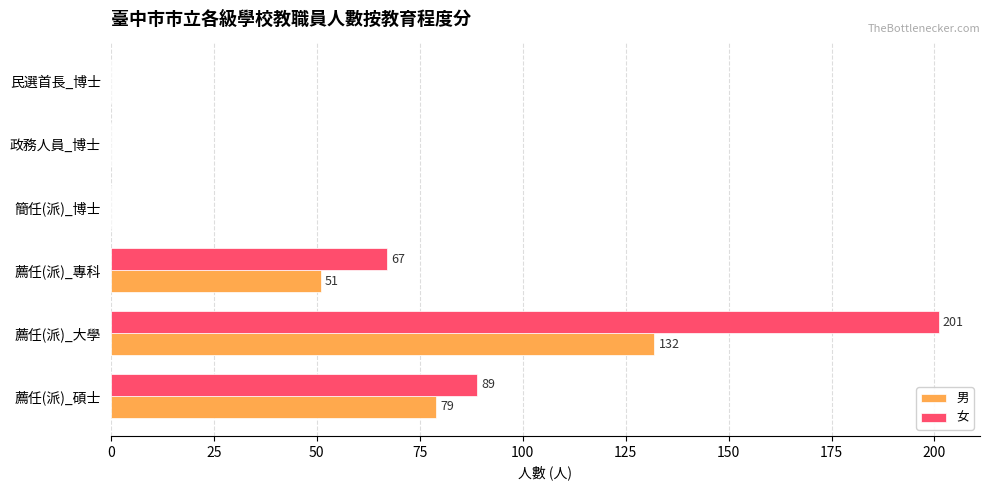

At which category is the sum across all series the highest?

薦任(派)_大學